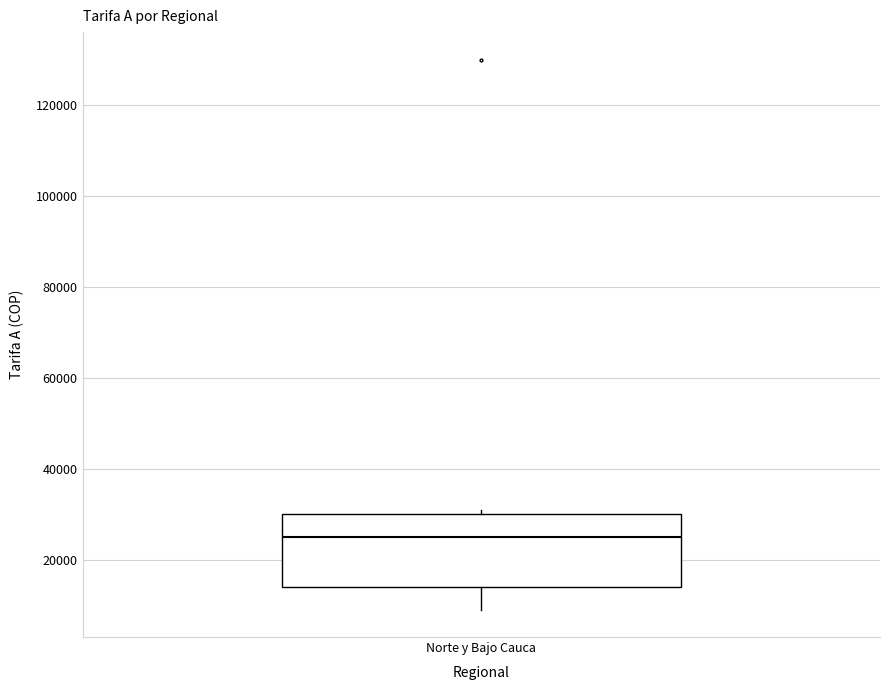

Where does the lower whisker of the box for Norte y Bajo Cauca end on the y-axis? The values are not printed on the chart, so give them approximately, as read against the axis.

10000